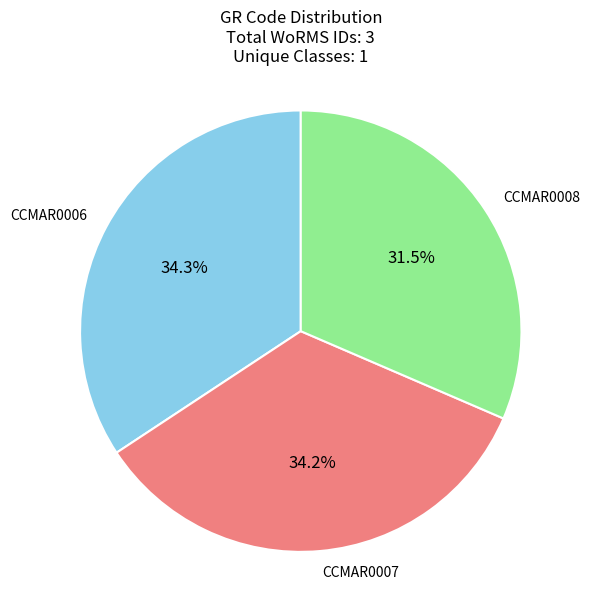

Approximately how many times larger is the value at CCMAR0008 compared to CCMAR0006?

0.9